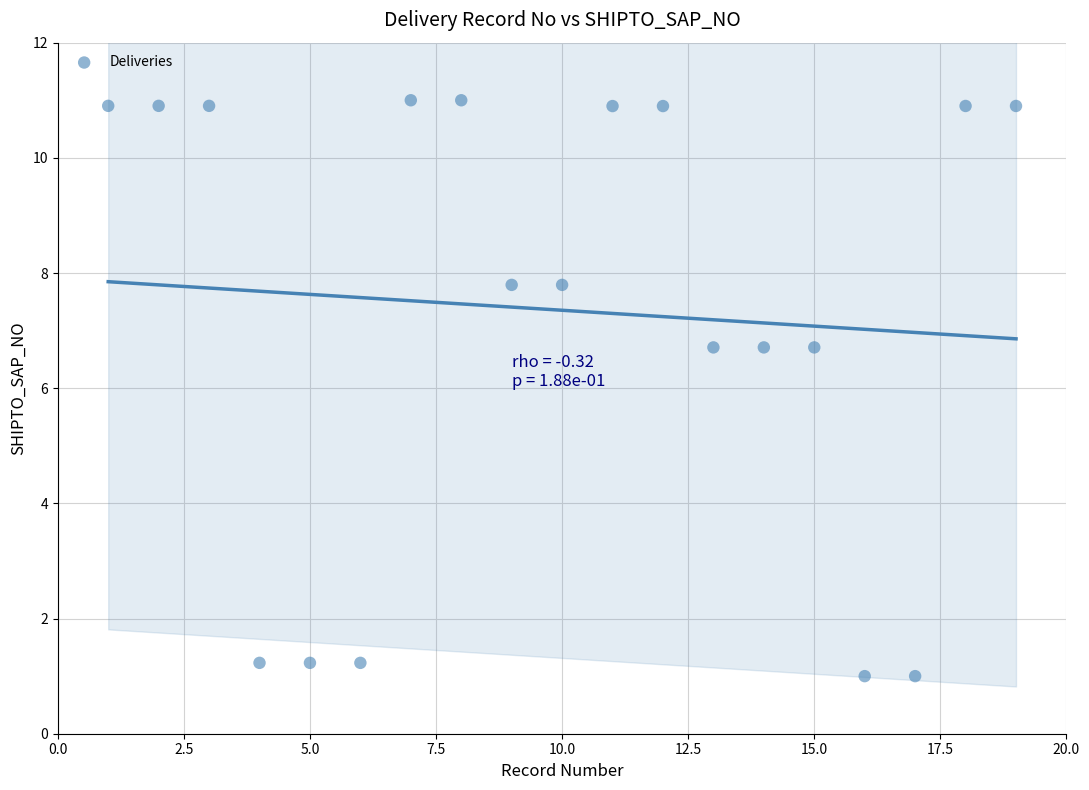

What is the range of Y values (max minus min)?

10.0